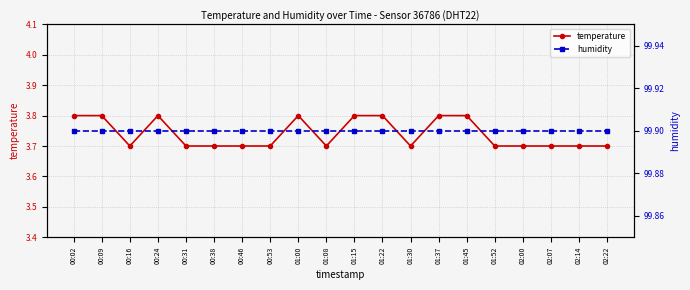

The value of temperature at 00:31 is 6.6. True or false?

False